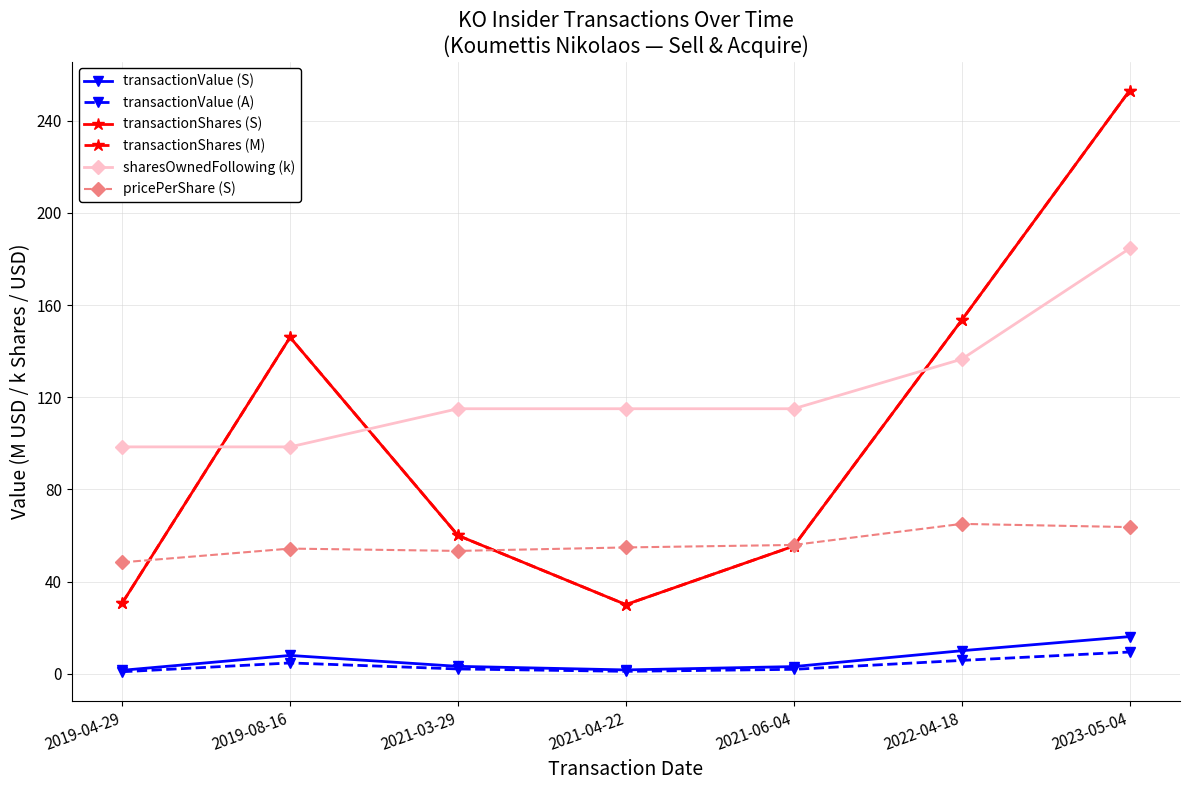

Does the chart have visible grid lines?

Yes